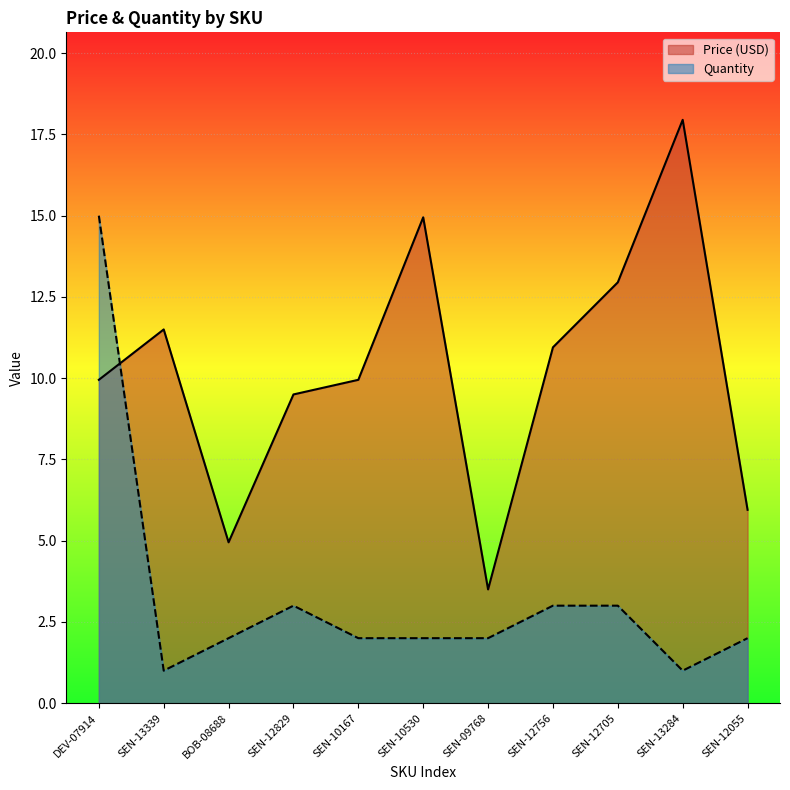

Is the value of Price (USD) at DEV-07914 greater than the value of Quantity at DEV-07914?

No